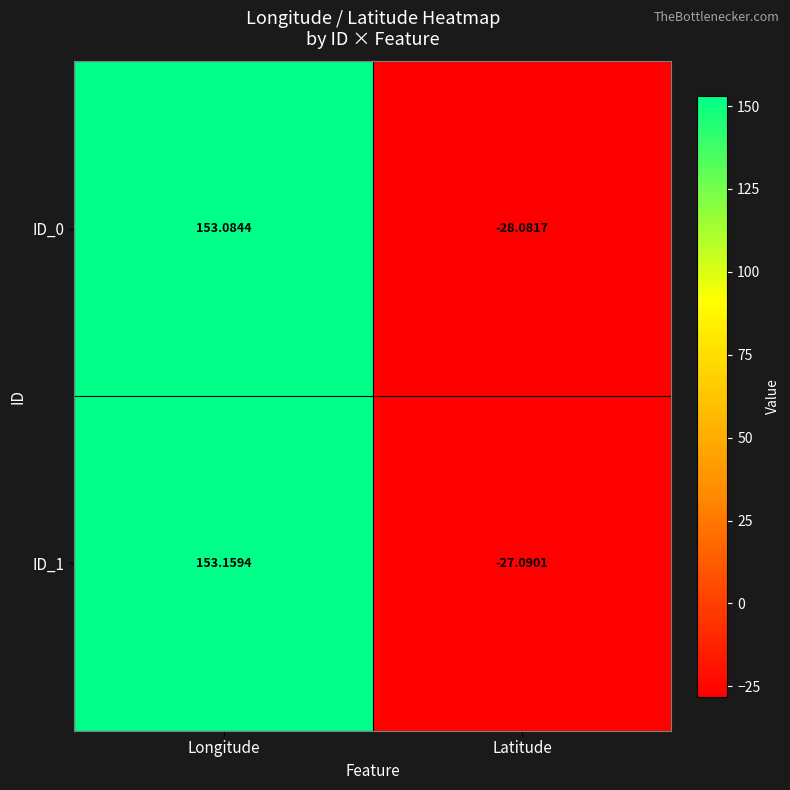

Which series has the largest total across all categories?

ID_1